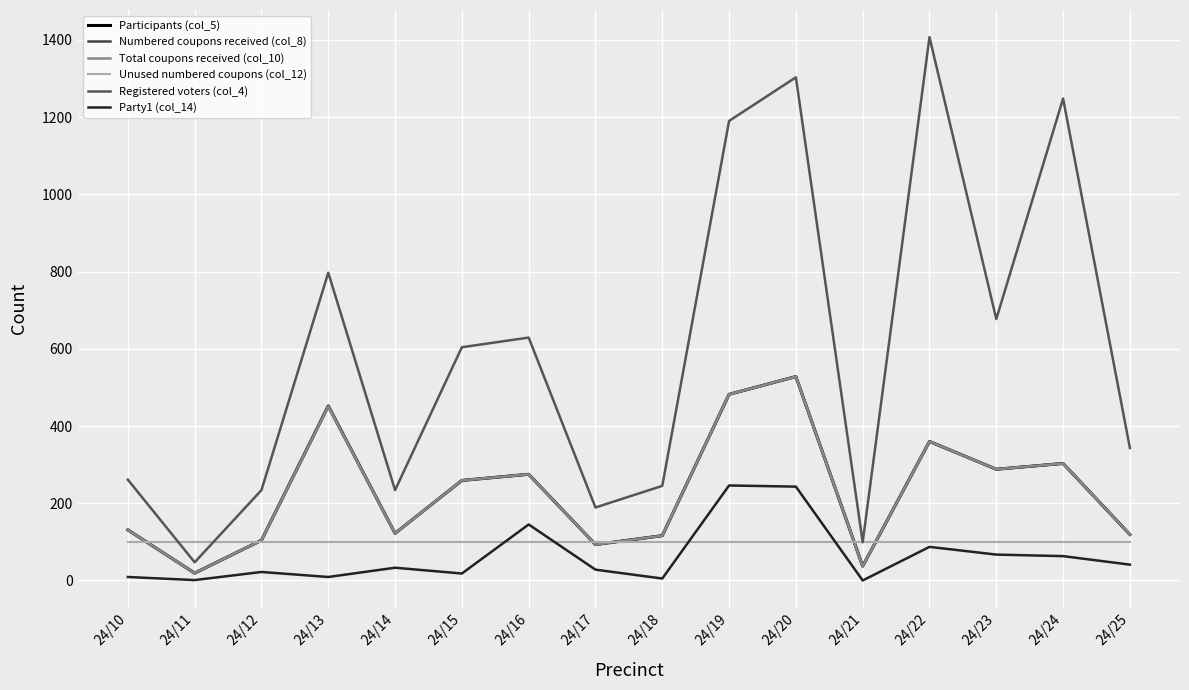

Rank the categories by Participants (col_5) value from highest to lowest.

24/20, 24/19, 24/13, 24/22, 24/24, 24/23, 24/16, 24/15, 24/10, 24/14, 24/25, 24/18, 24/12, 24/17, 24/21, 24/11